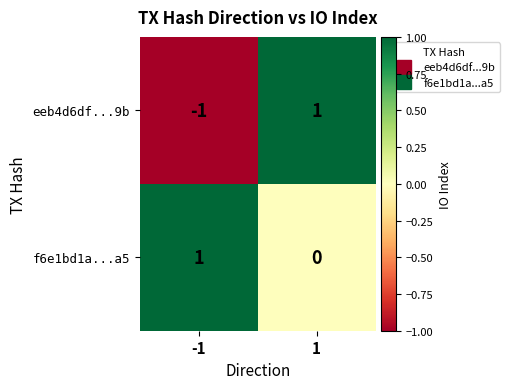

Reading left to right, list all the values displayed in this chart.

eeb4d6df...9b: -1	1
f6e1bd1a...a5: 1	0